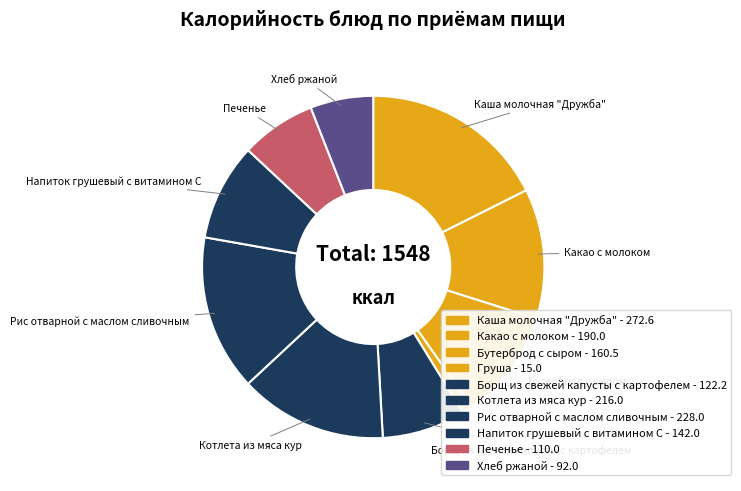

How many segments does this pie chart have?

10